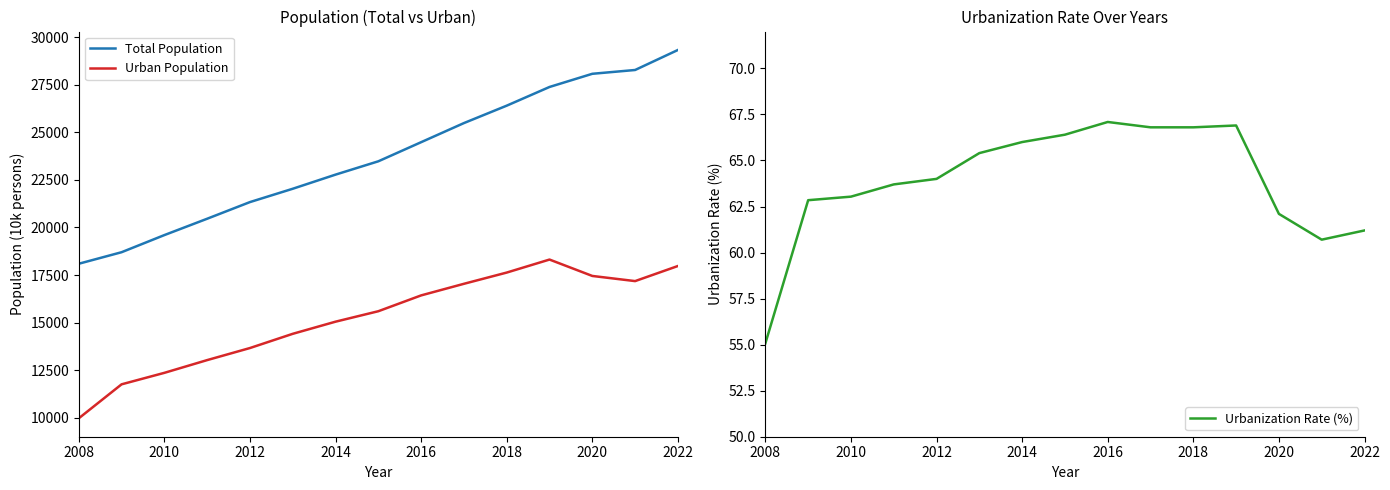

List the series in order of their peak value, highest first.

Total Population, Urban Population, Urbanization Rate (%)